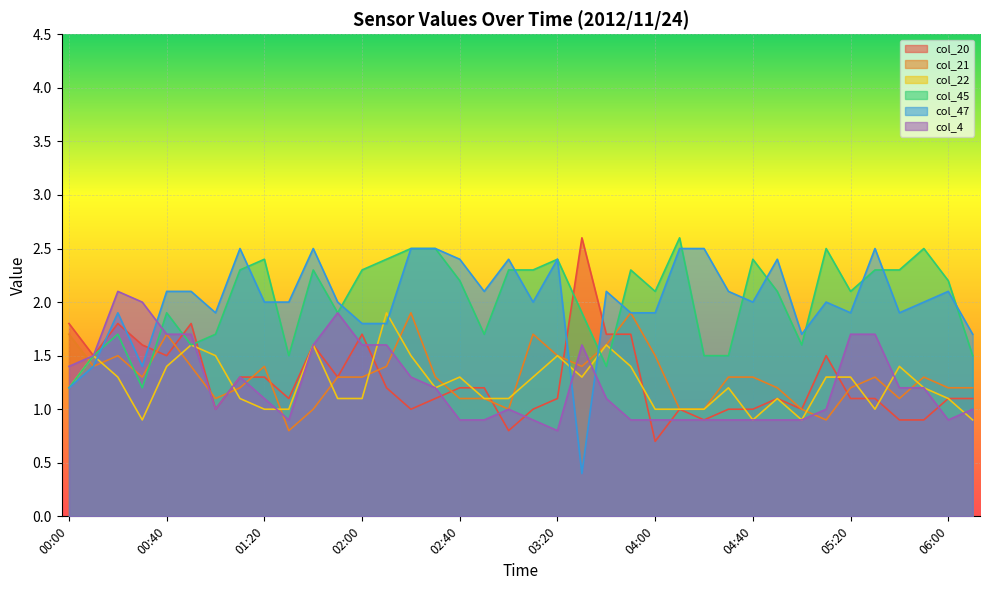

What is the highest value of the col_47 series?

2.5